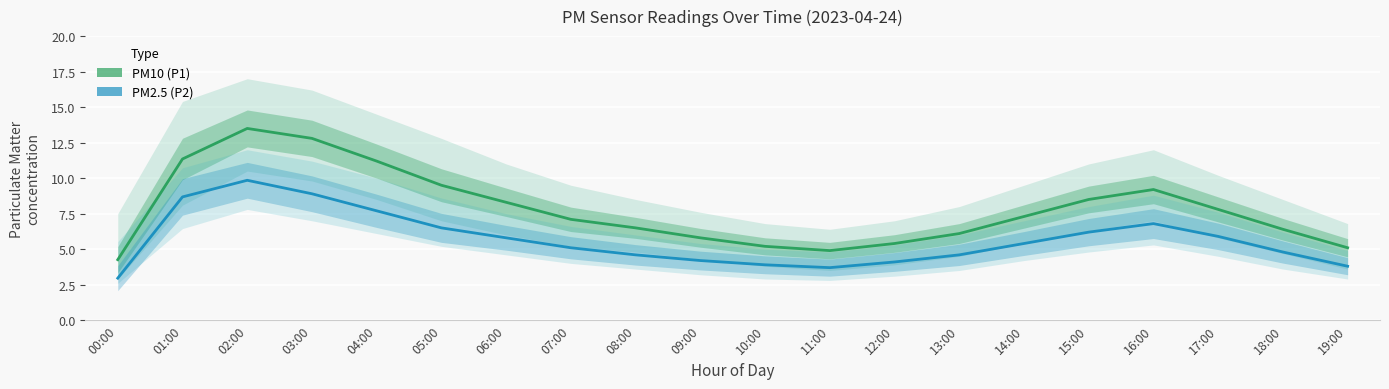

List the labels in order of PM2.5 (P2) value, smallest first.

00:00, 11:00, 19:00, 10:00, 12:00, 09:00, 08:00, 13:00, 18:00, 07:00, 14:00, 06:00, 17:00, 15:00, 05:00, 16:00, 04:00, 01:00, 03:00, 02:00